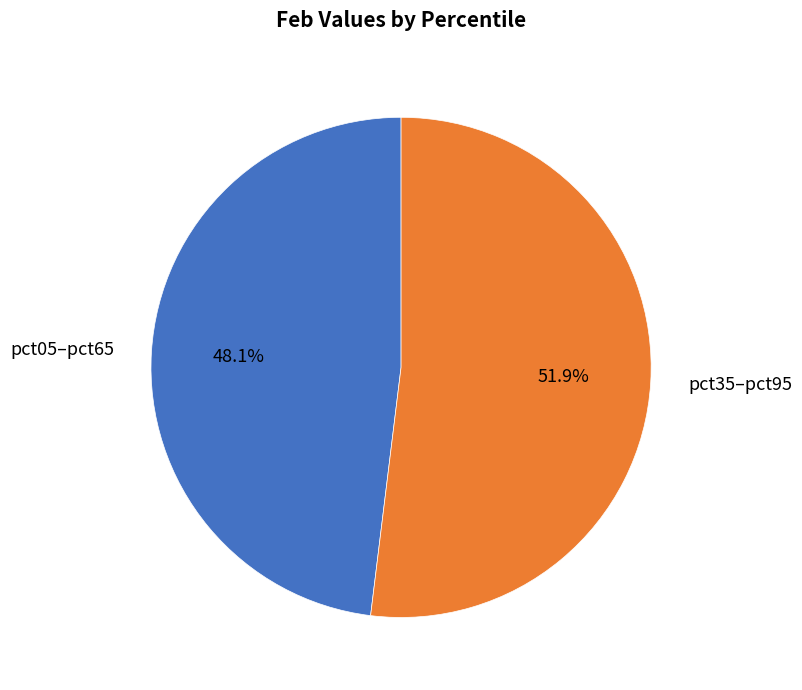

Between pct05–pct65 and pct35–pct95, which is larger?

pct35–pct95